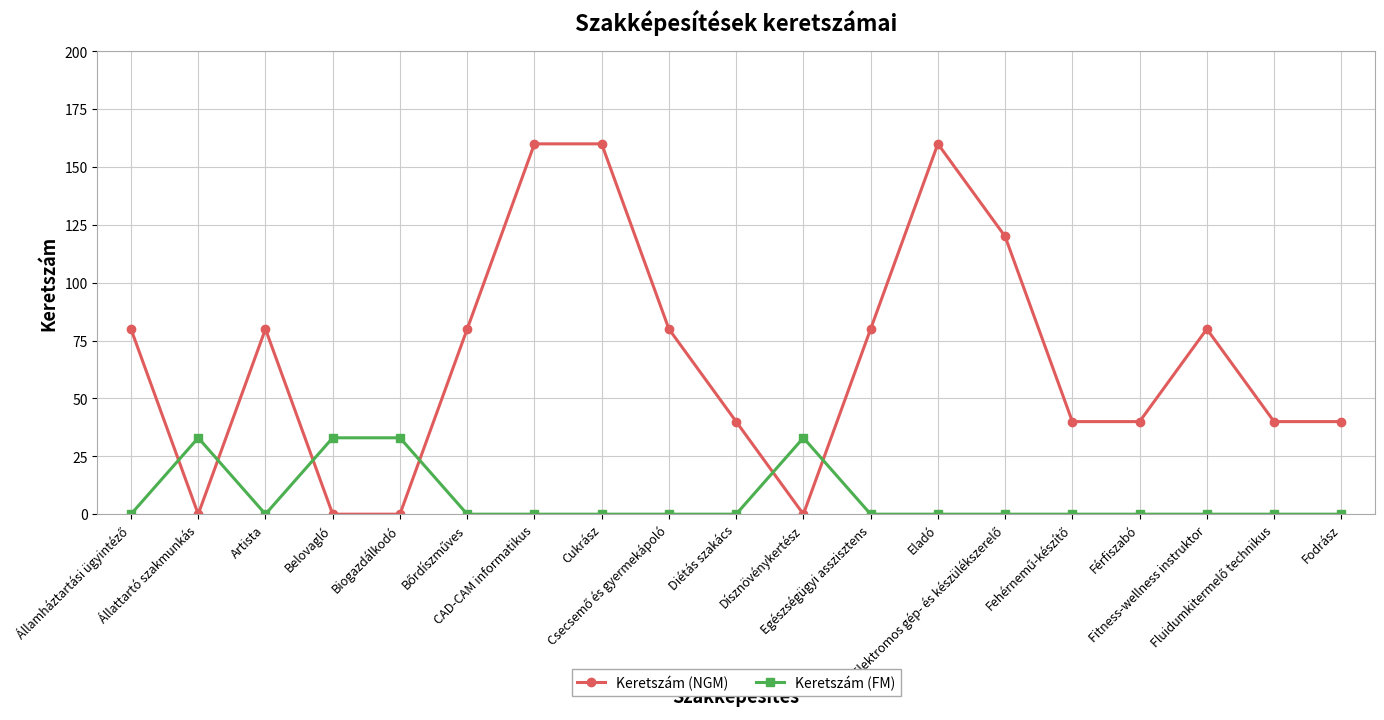

Rank the series by their maximum value, from highest to lowest.

Keretszám (NGM), Keretszám (FM)